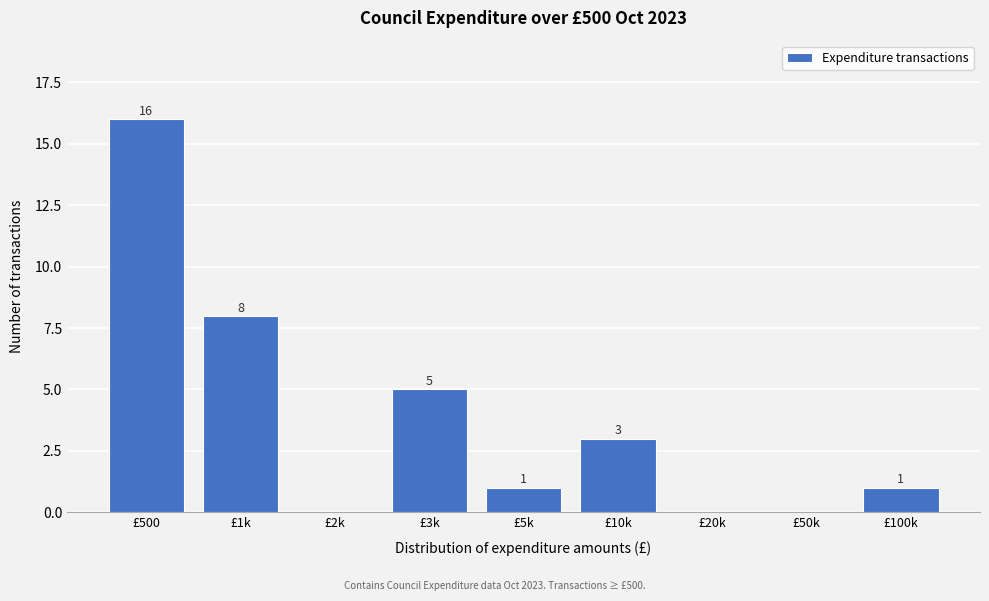

Reading left to right, transcribe all the data shown in this chart.

£500=16	£1k=8	£2k=0	£3k=5	£5k=1	£10k=3	£20k=0	£50k=0	£100k=1